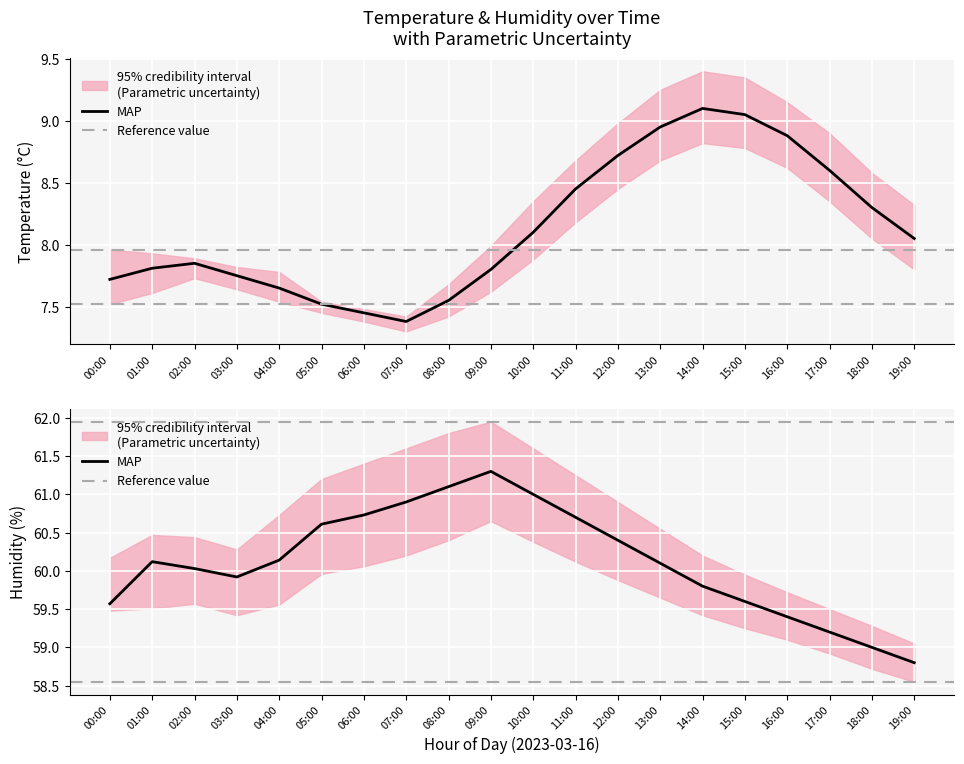

At 08:00, list the series in order from largest to smallest.

hum_upper, humidity, hum_lower, temp_upper, temperature, temp_lower